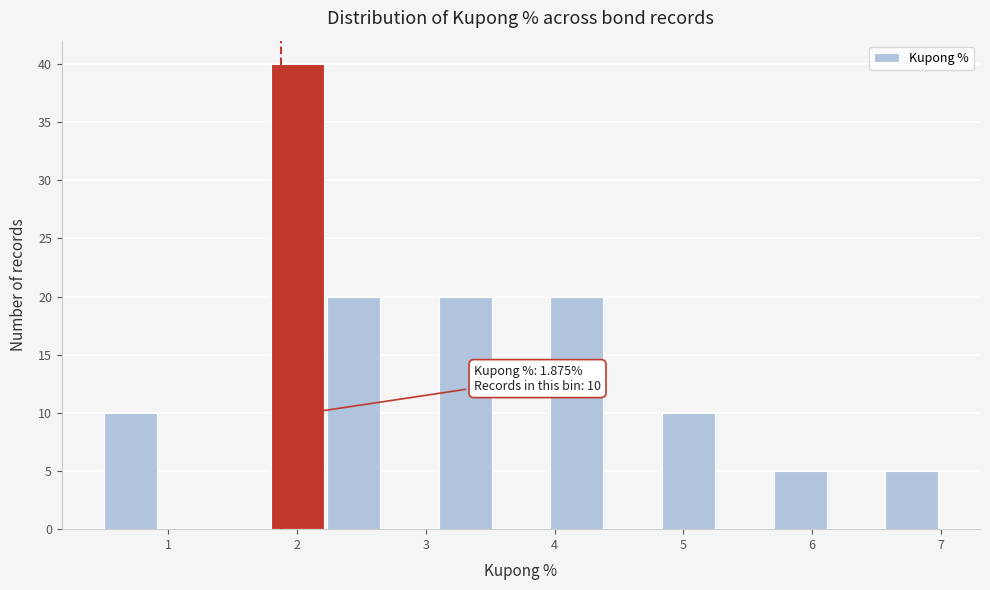

Over which range of the x-axis is the bar tallest?

1.8 to 2.2